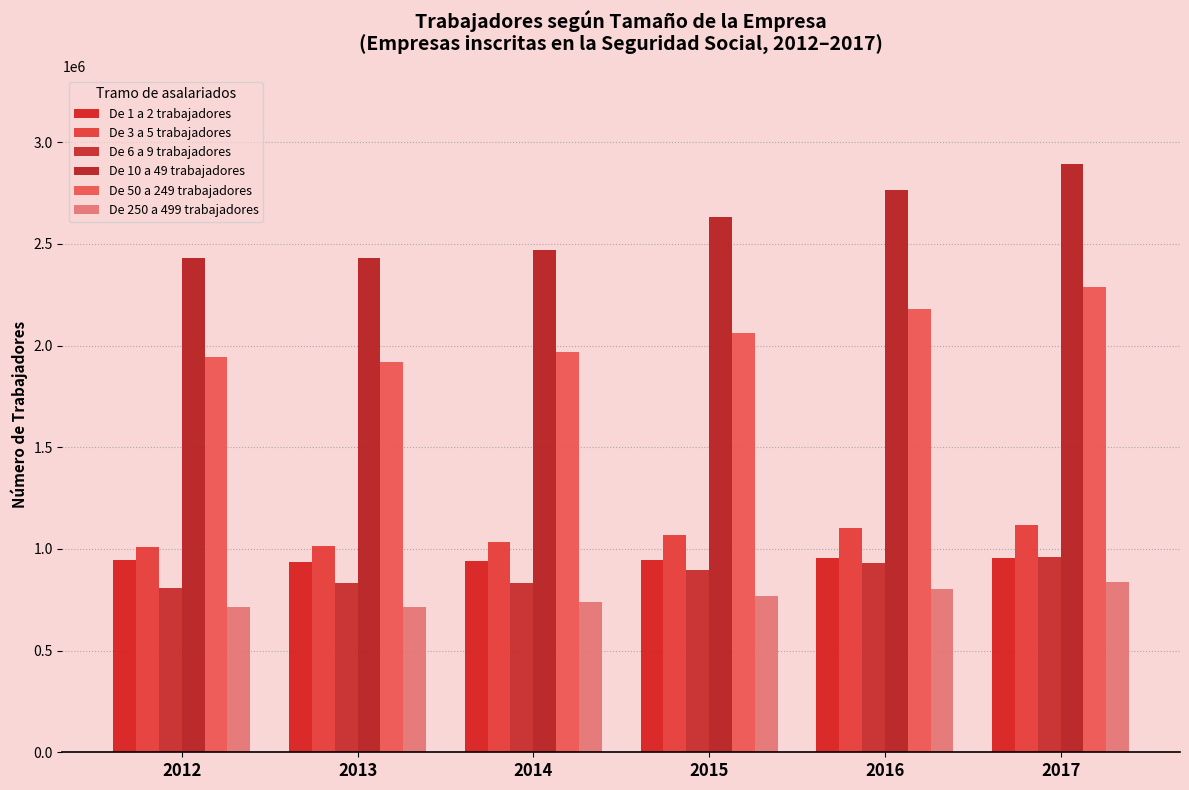

At which label is De 50 a 249 trabajadores closest to 2104329?

2015